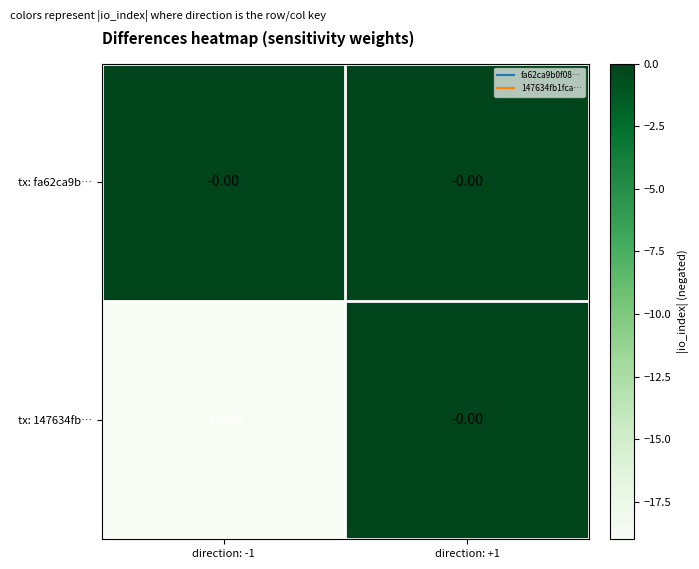

At direction: -1, list the series in order from largest to smallest.

tx: fa62ca9b…, tx: 147634fb…